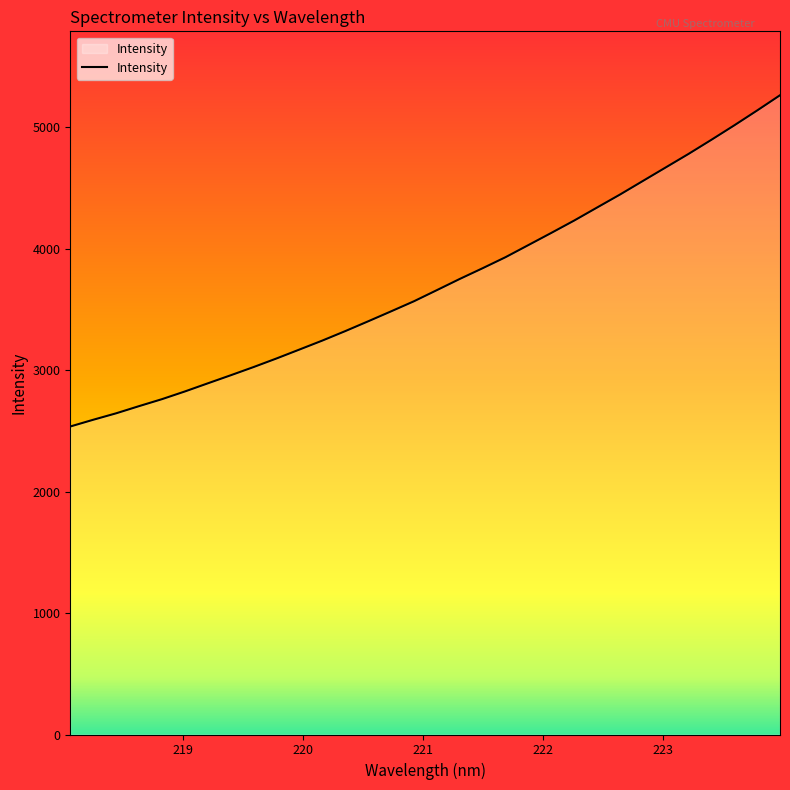

How many distinct data groups are displayed?

1